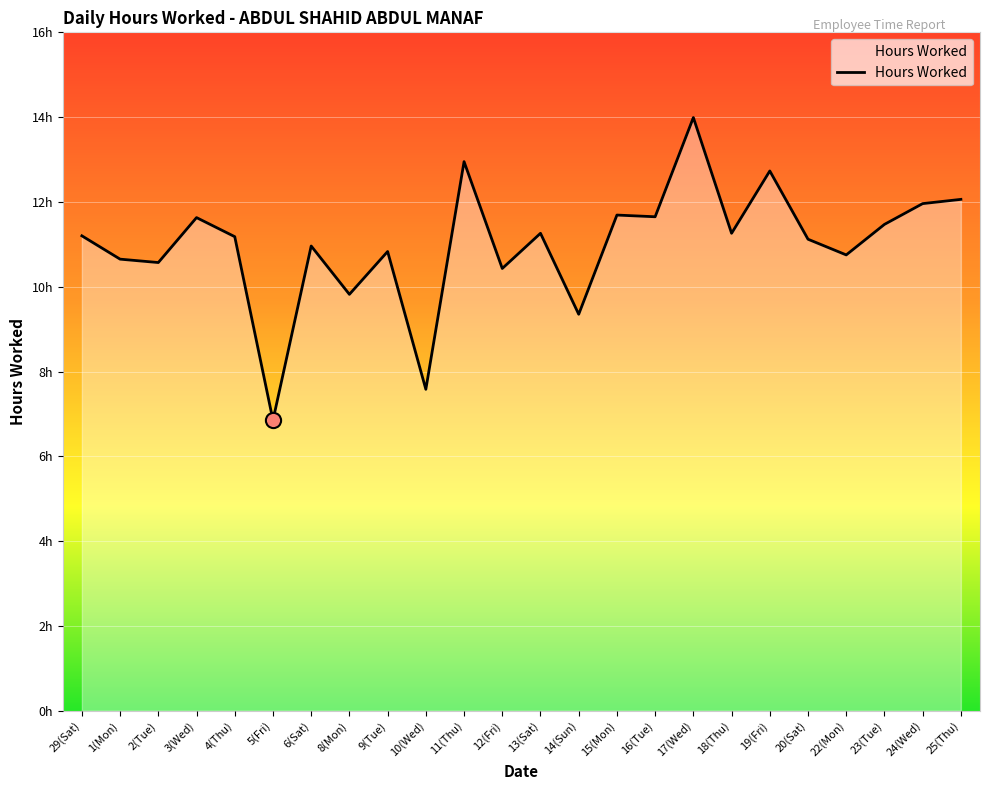

Does the chart have visible grid lines?

Yes